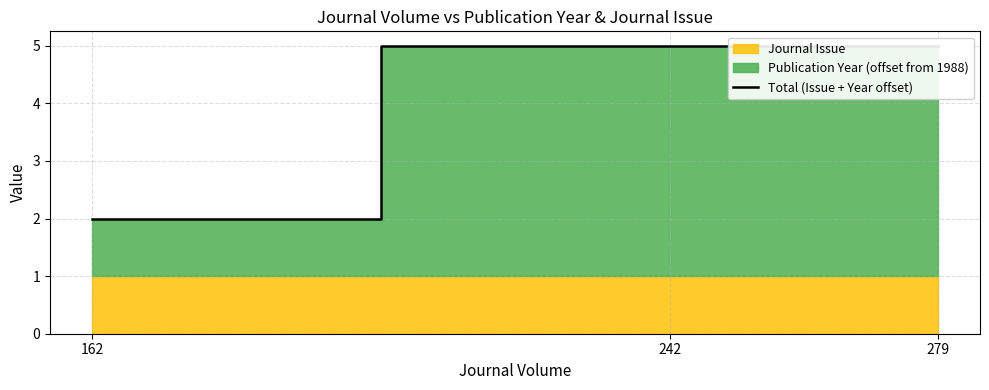

Where is the data nearest to the value 3?

162